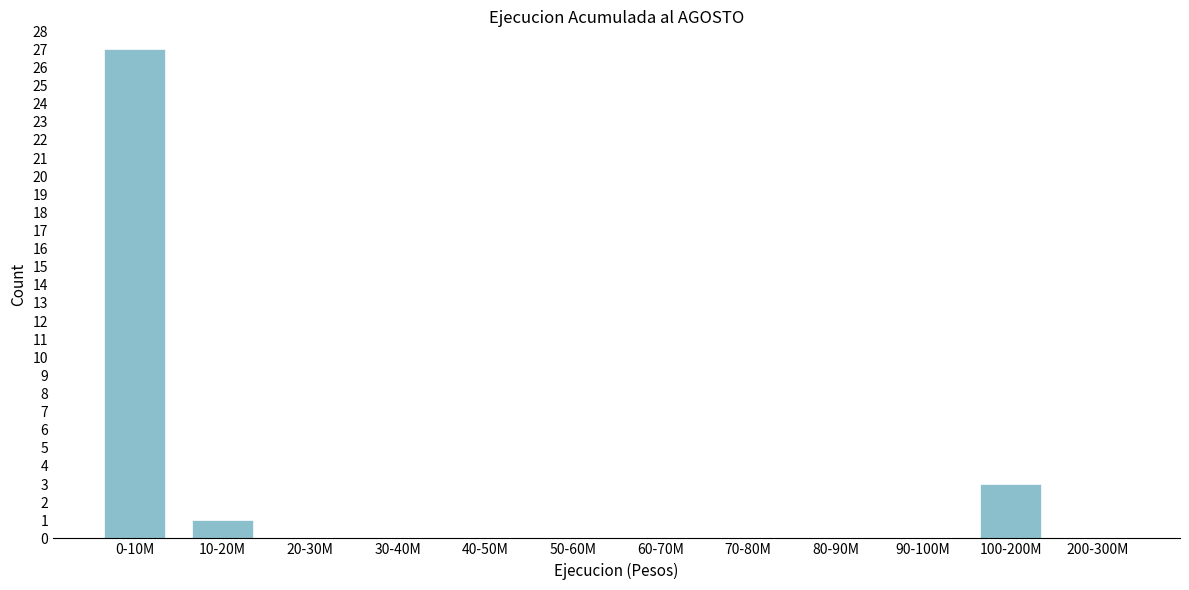

Reading left to right, what are all the values shown in this chart?

0-10M=27	10-20M=1	20-30M=0	30-40M=0	40-50M=0	50-60M=0	60-70M=0	70-80M=0	80-90M=0	90-100M=0	100-200M=3	200-300M=0